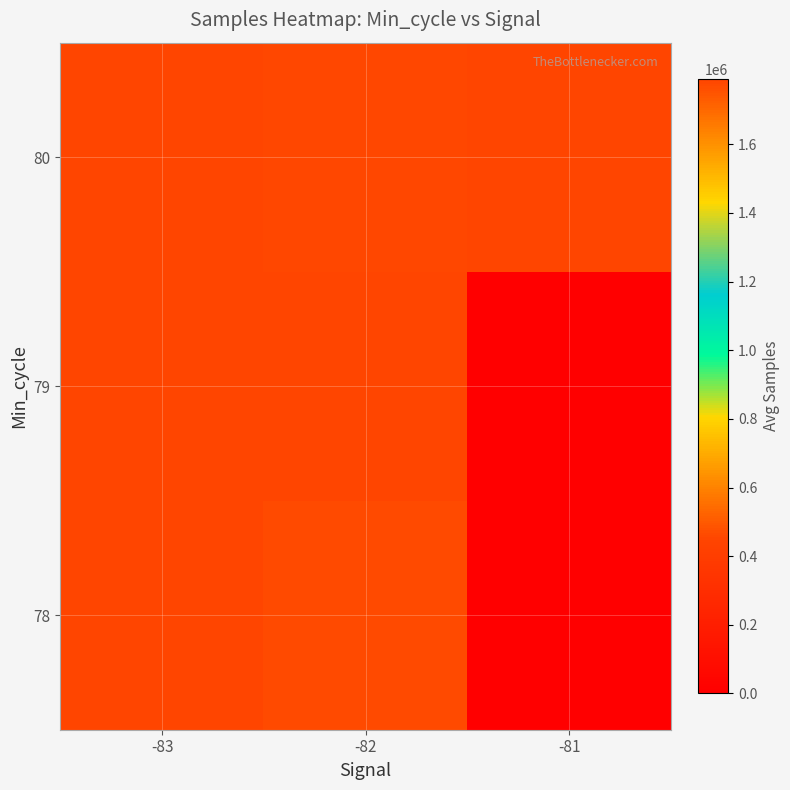

List the series in order of their peak value, lowest first.

78, 79, 80